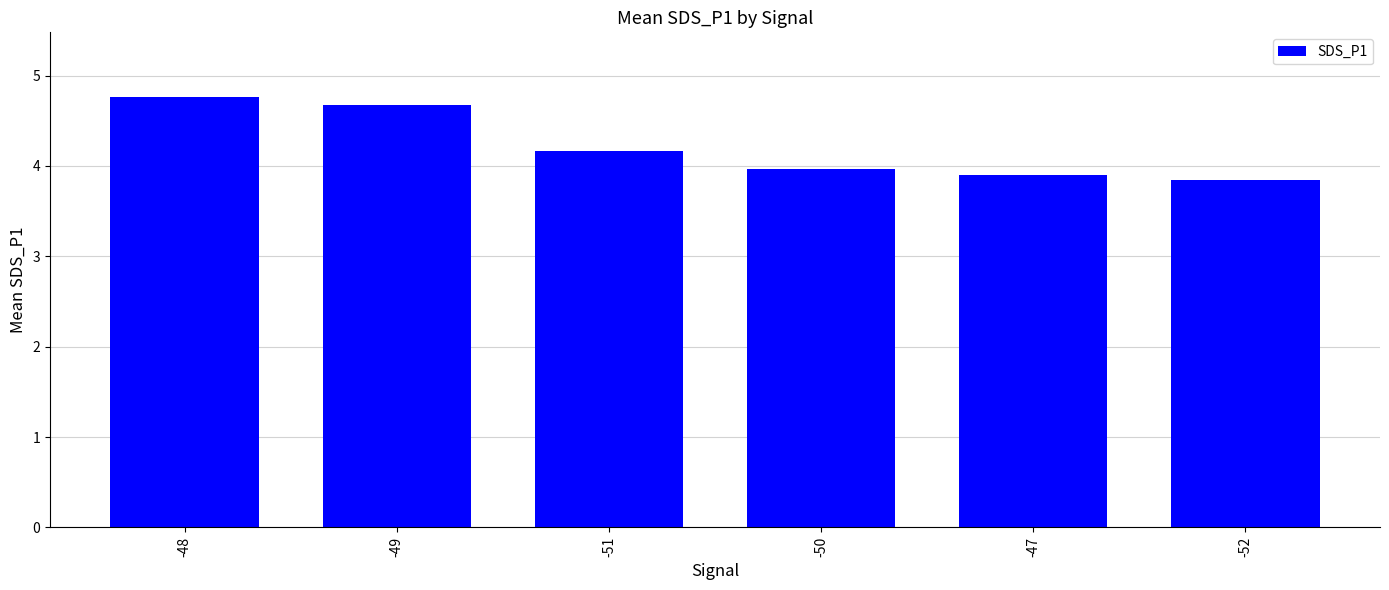

True or false: the data shows 7.0 at -50.

False